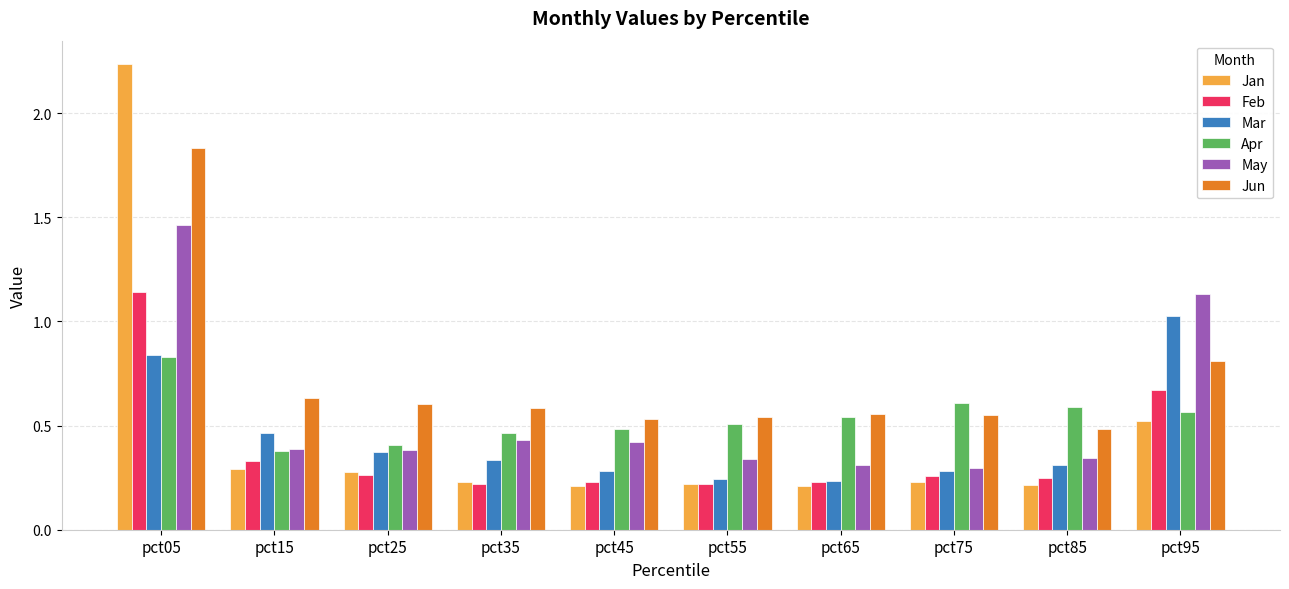

What is the difference between the maximum and second lowest values in the Jan series?

2.0